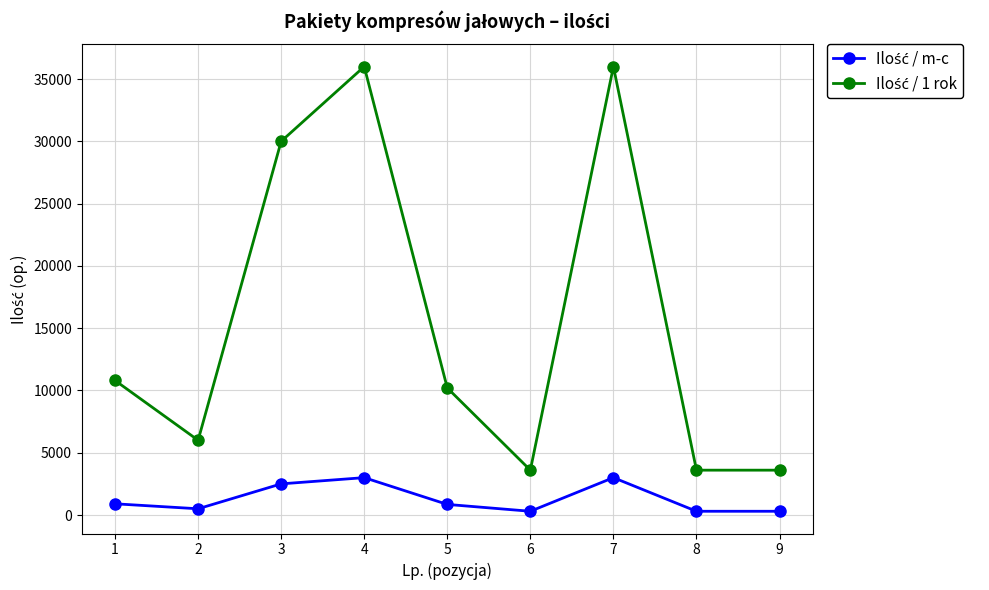

What is the greatest value displayed?

36000